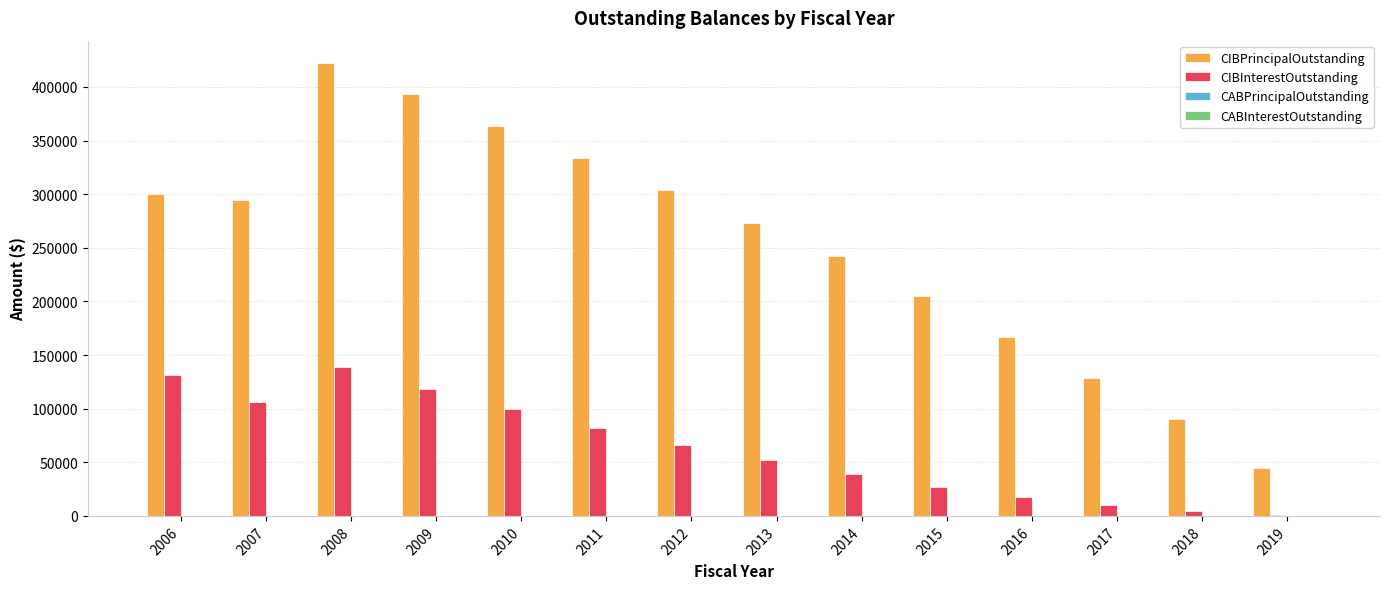

What is the highest value of the CIBPrincipalOutstanding series?

422000.0